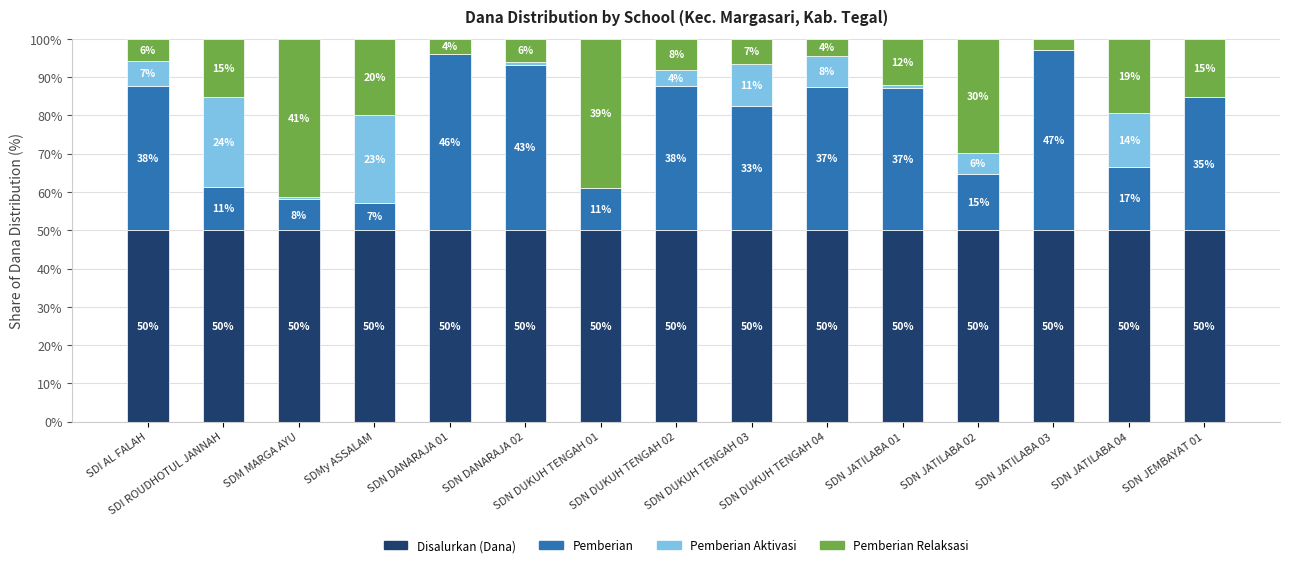

What is the maximum value for Disalurkan (Dana)?

50.0